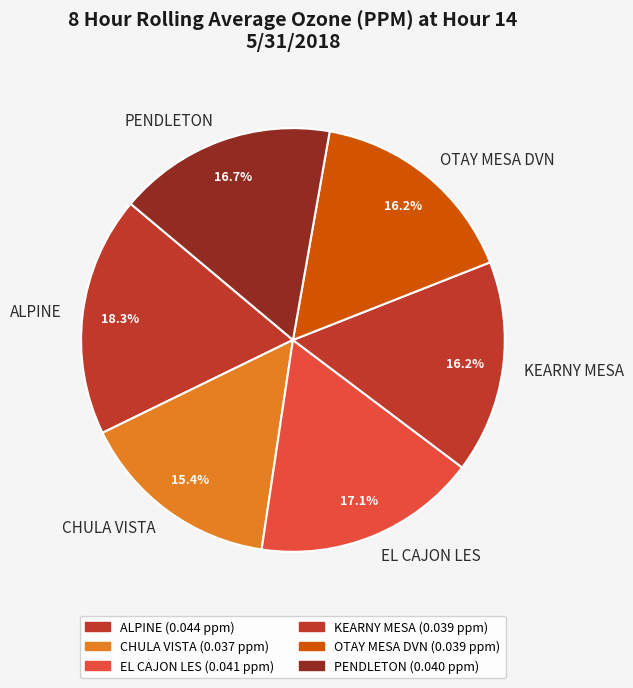

Which slice is the smallest?

CHULA VISTA